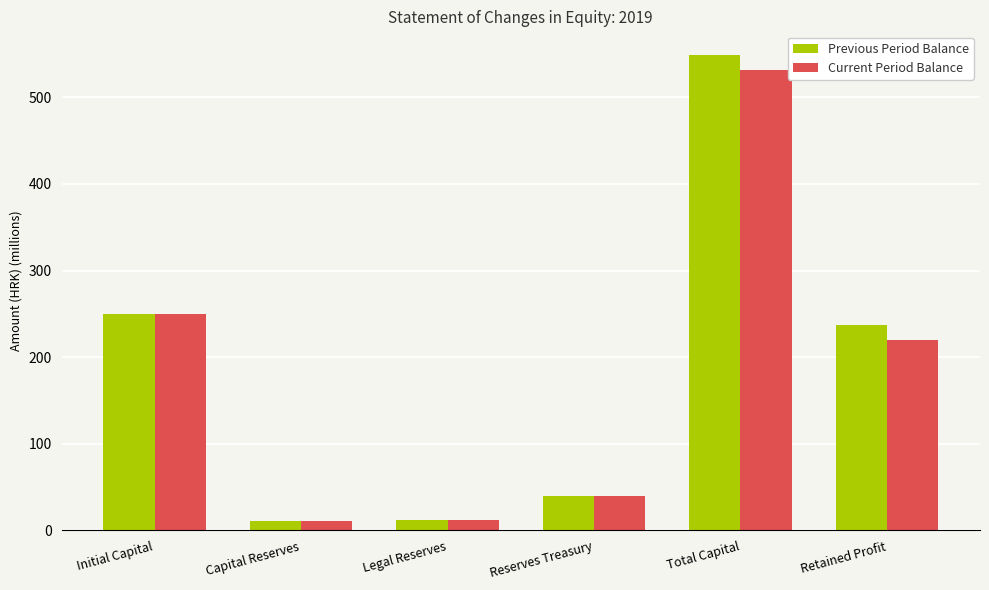

How many bars are there in each group?

2